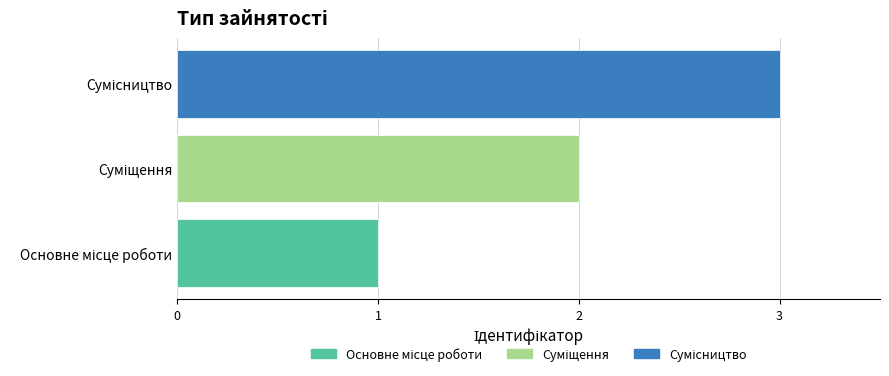

What is the sum of all values?

6